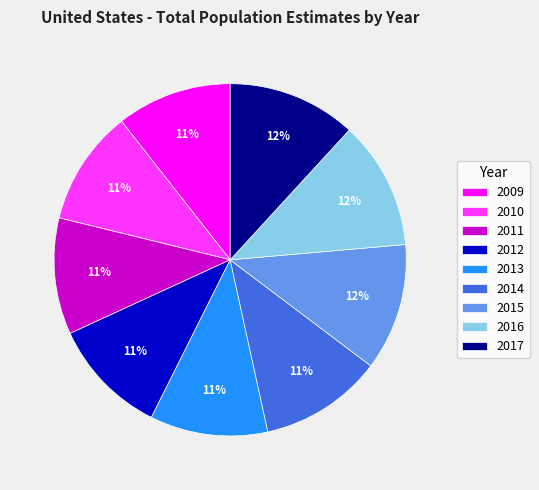

Which has a higher value, 2009 or 2016?

2016